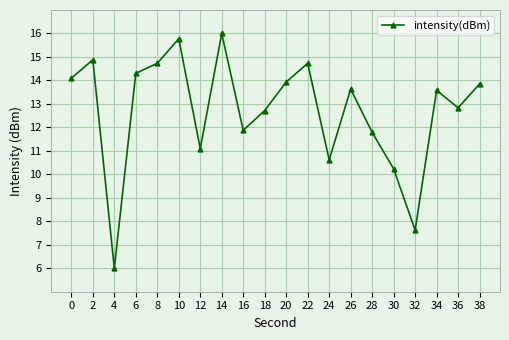

Is it true that the value at 36 is 12.8?

True